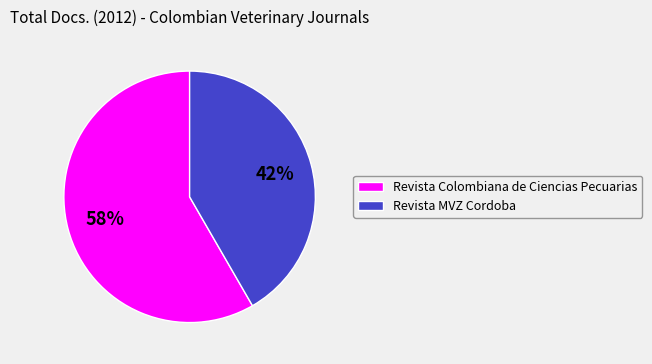

To the nearest percent, what portion does Revista MVZ Cordoba represent?

42%